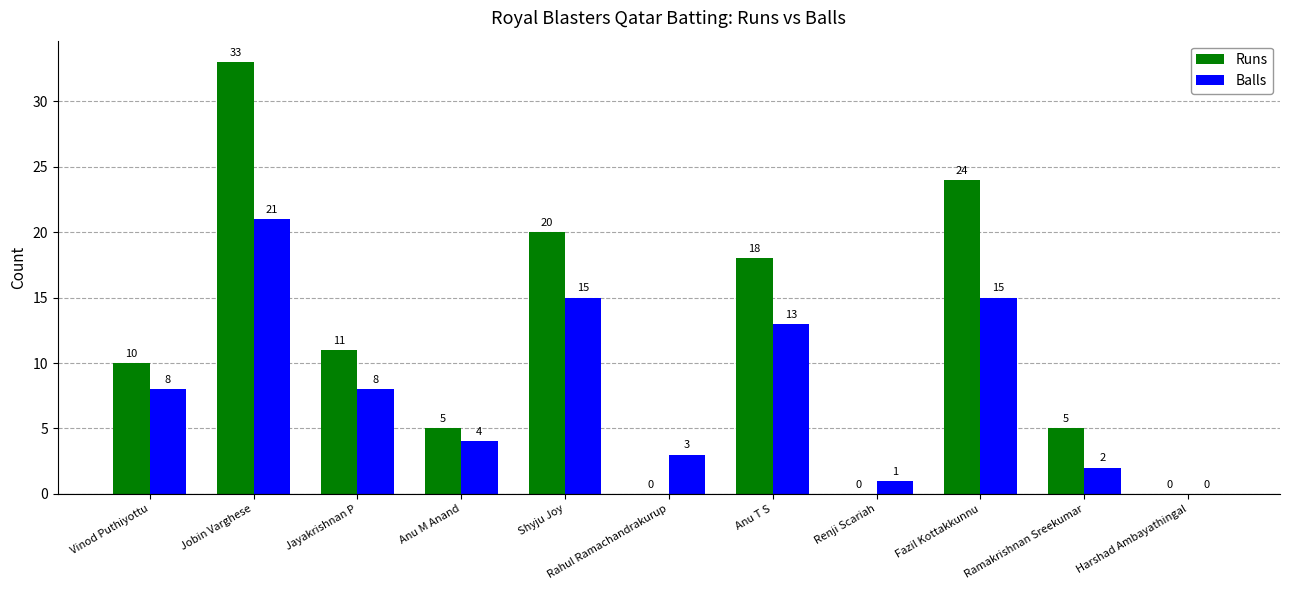

What is the total value across all series at Jobin Varghese?

54